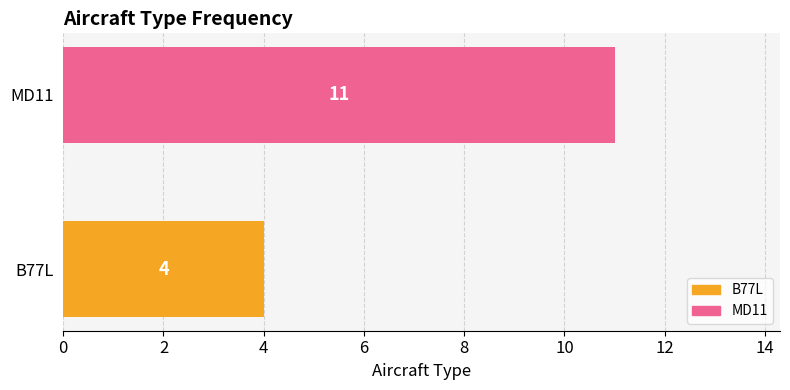

Is it true that the value at MD11 is 6?

False